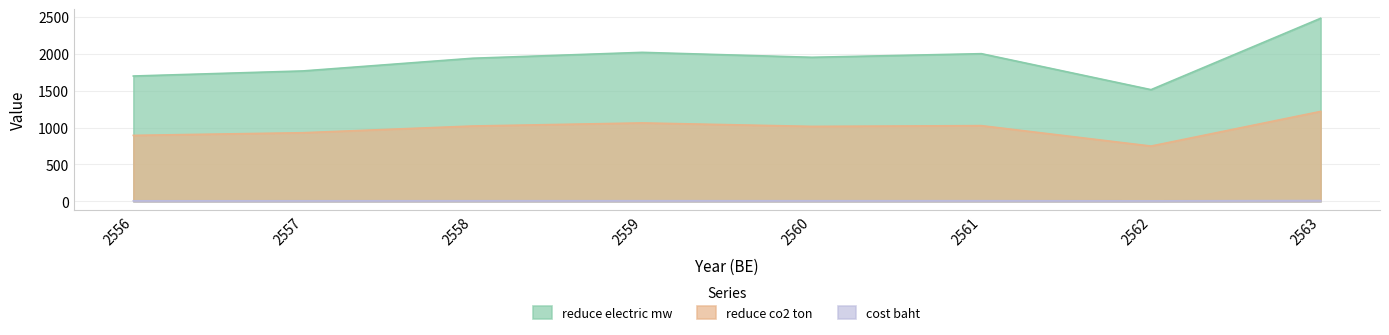

At which category is the sum across all series the highest?

2563